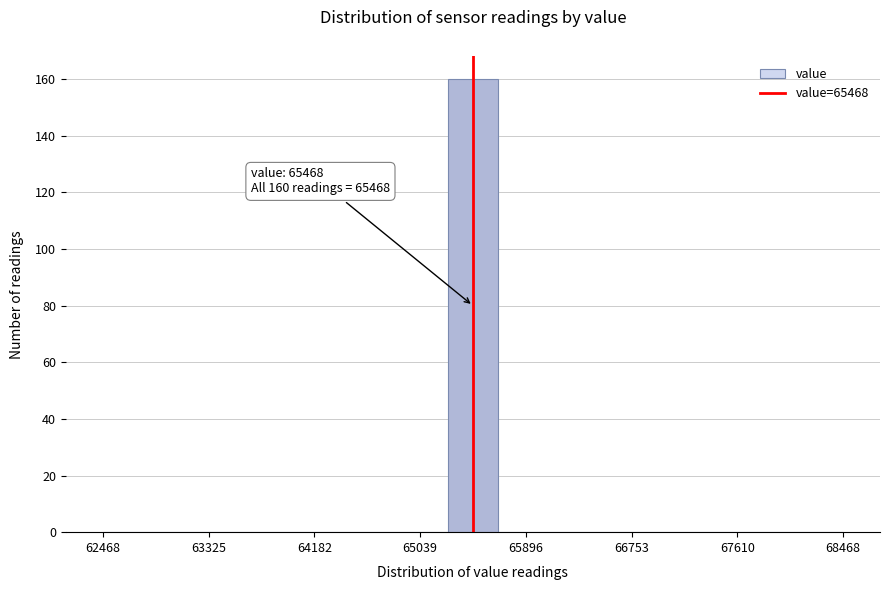

Which range on the x-axis has the tallest bar?

65300 to 65700